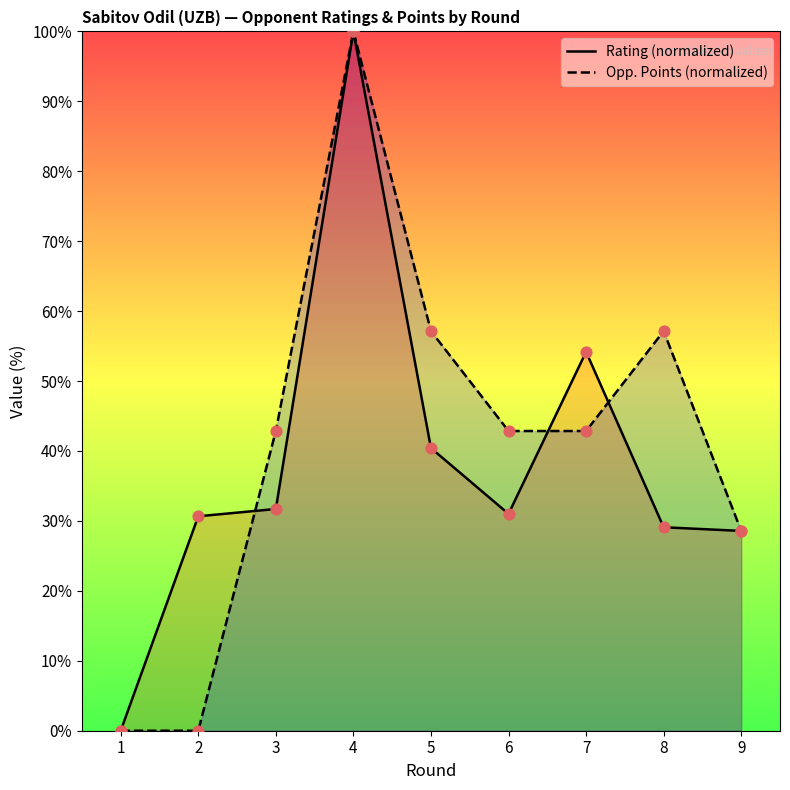

At how many categories does at least one series exceed 39?

6